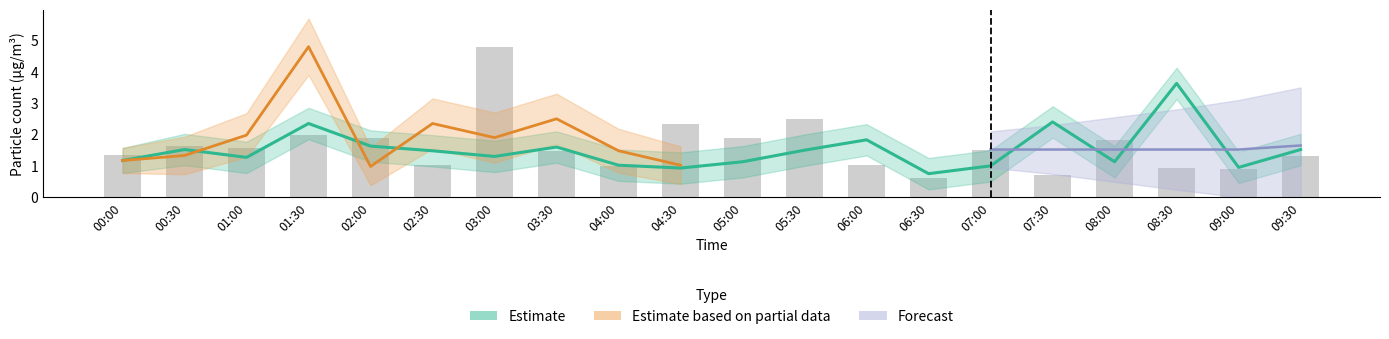

Approximately how many times larger is the value at 09:30 compared to 06:00?

0.8